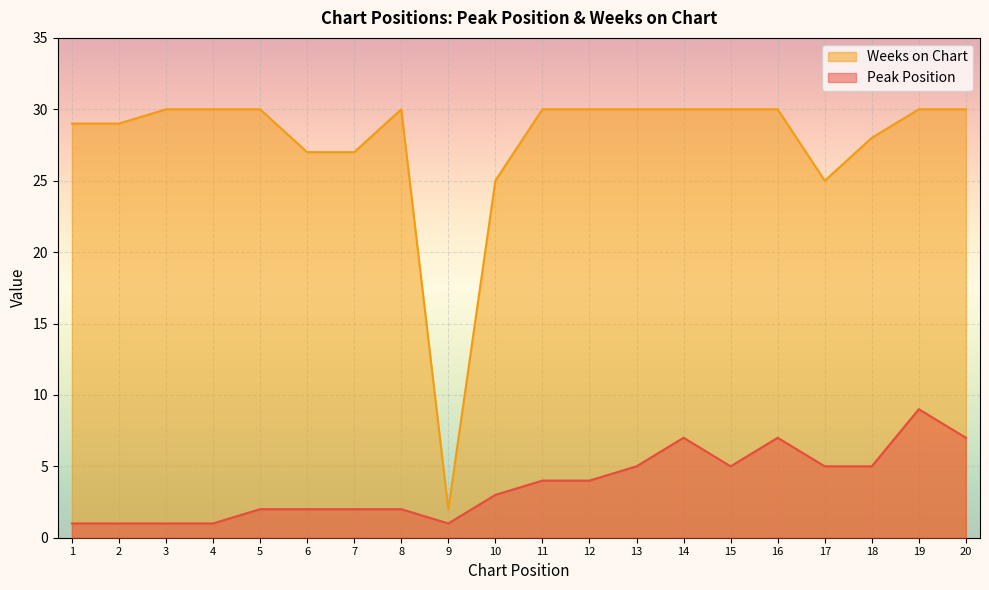

True or false: Peak Position and Weeks on Chart intersect in this chart.

False